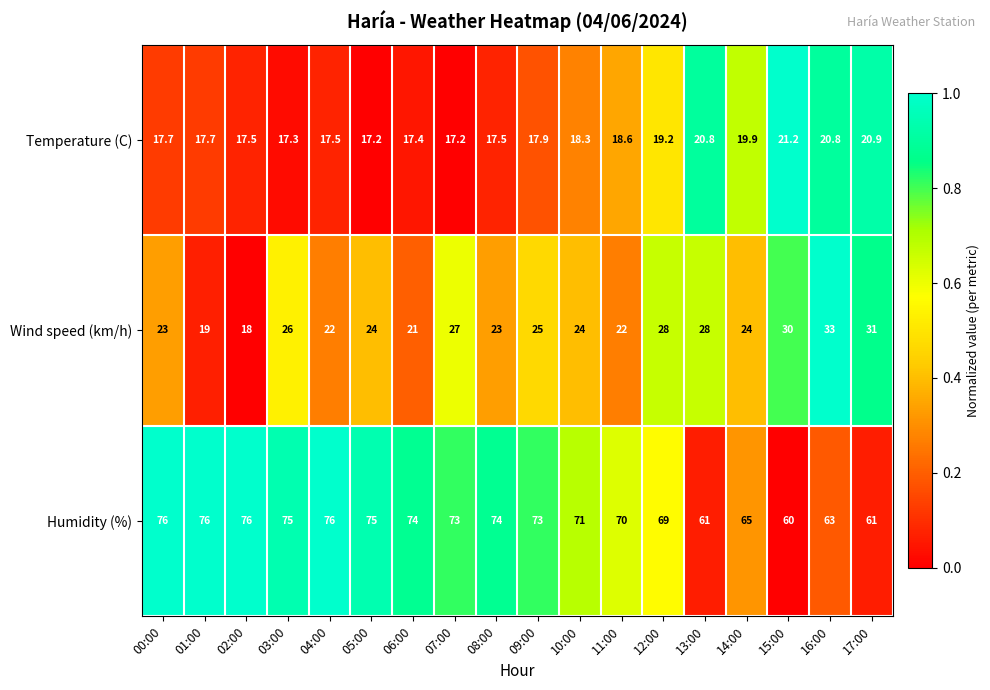

The Humidity (%) series shows 74.0 at 06:00. True or false?

True